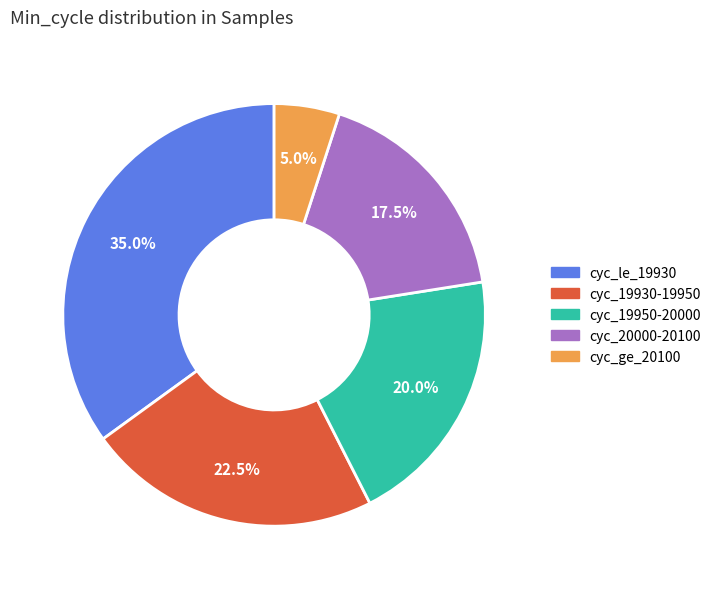

Does any single category account for the majority?

No